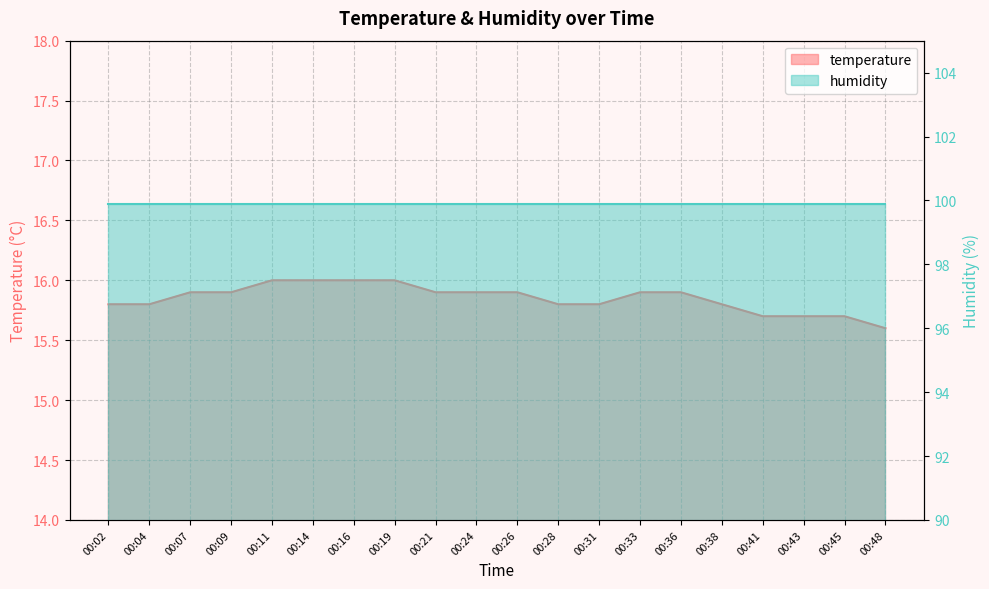

List the labels in order of value, smallest first.

00:48, 00:41, 00:43, 00:45, 00:02, 00:04, 00:28, 00:31, 00:38, 00:07, 00:09, 00:21, 00:24, 00:26, 00:33, 00:36, 00:11, 00:14, 00:16, 00:19